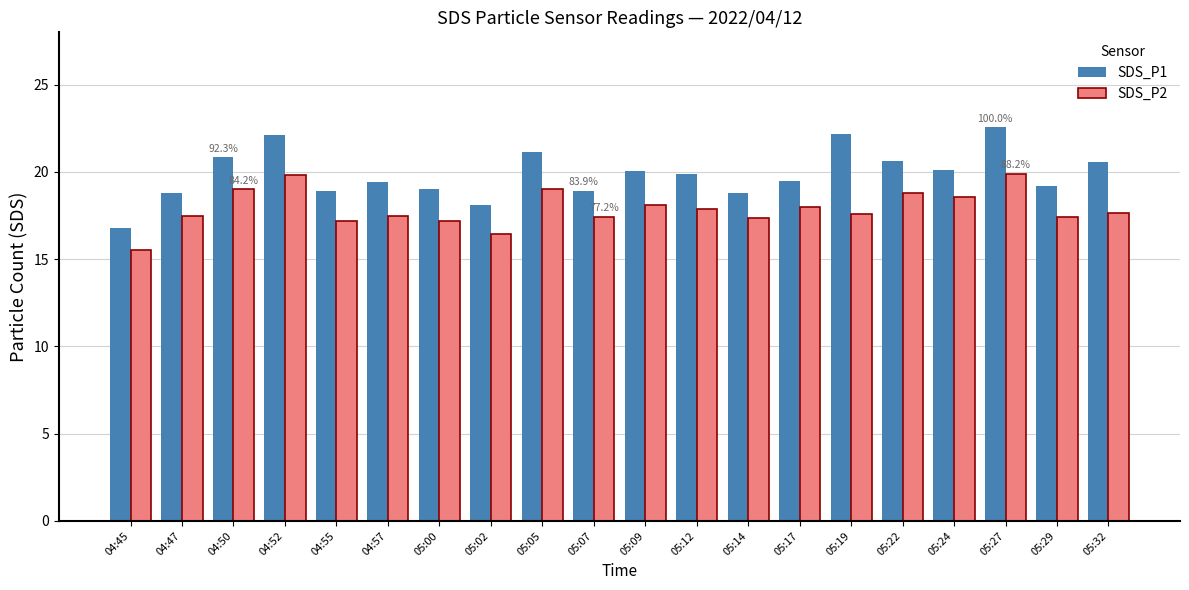

Are the bars grouped side by side (vs. stacked)?

Yes